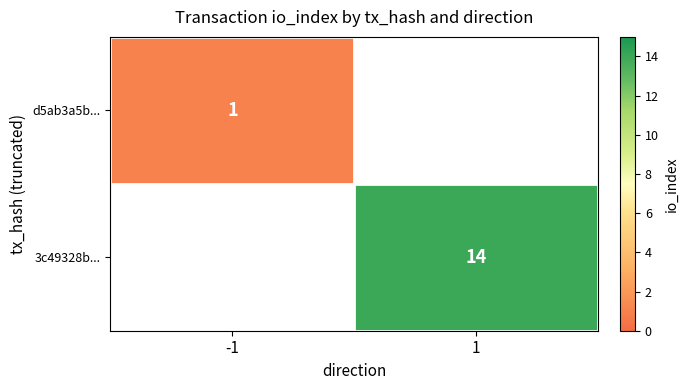

Is it true that 3c49328b... equals 24 at 1?

False